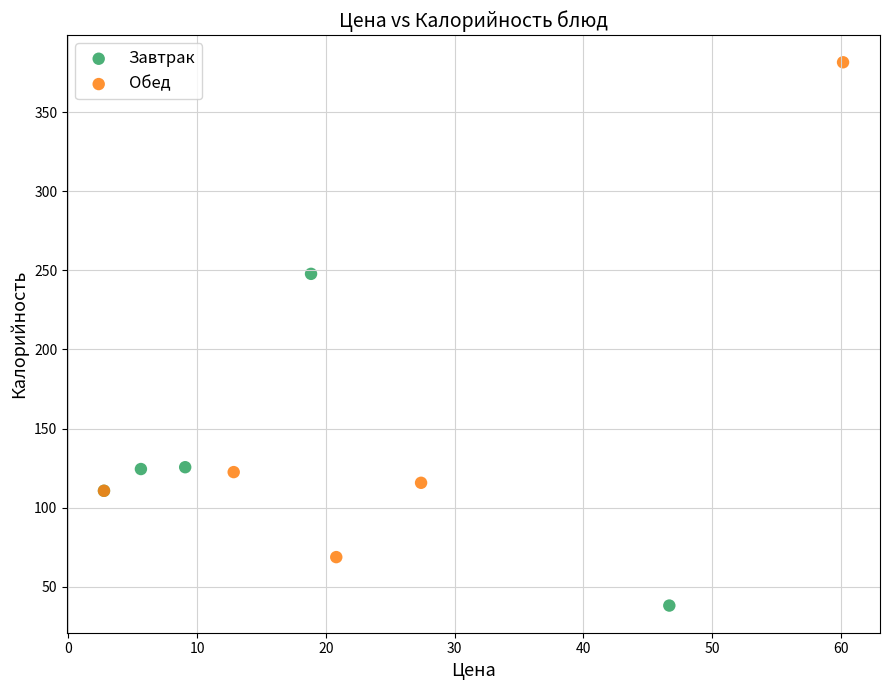

Which series has the largest Y range (max minus min)?

Обед